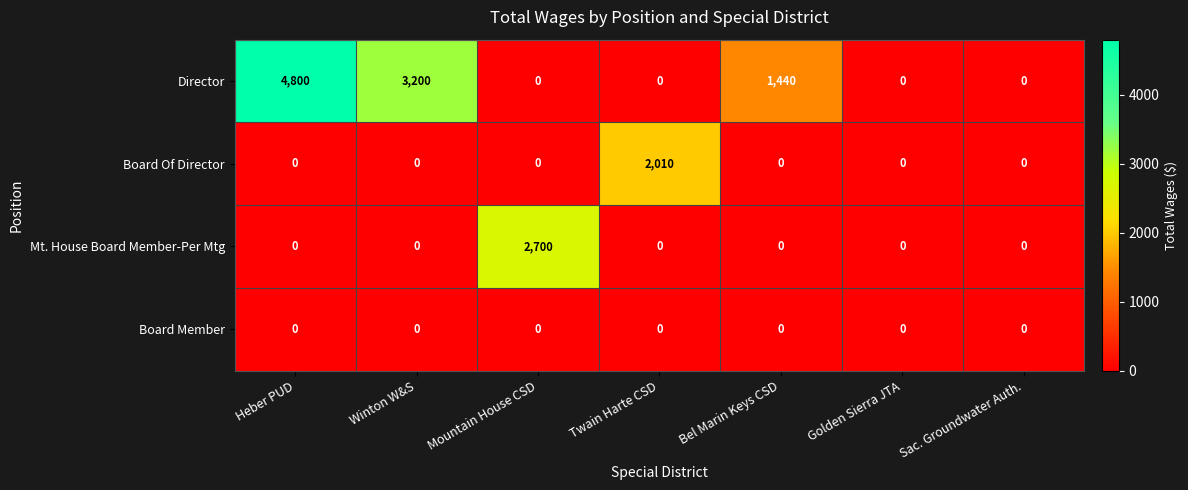

Reading left to right, list all the values displayed in this chart.

Director: Heber PUD=4800	Winton W&S=3200	Mountain House CSD=0	Twain Harte CSD=0	Bel Marin Keys CSD=1440	Golden Sierra JTA=0	Sac. Groundwater Auth.=0
Board Of Director: Heber PUD=0	Winton W&S=0	Mountain House CSD=0	Twain Harte CSD=2010	Bel Marin Keys CSD=0	Golden Sierra JTA=0	Sac. Groundwater Auth.=0
Mt. House Board Member-Per Mtg: Heber PUD=0	Winton W&S=0	Mountain House CSD=2700	Twain Harte CSD=0	Bel Marin Keys CSD=0	Golden Sierra JTA=0	Sac. Groundwater Auth.=0
Board Member: Heber PUD=0	Winton W&S=0	Mountain House CSD=0	Twain Harte CSD=0	Bel Marin Keys CSD=0	Golden Sierra JTA=0	Sac. Groundwater Auth.=0